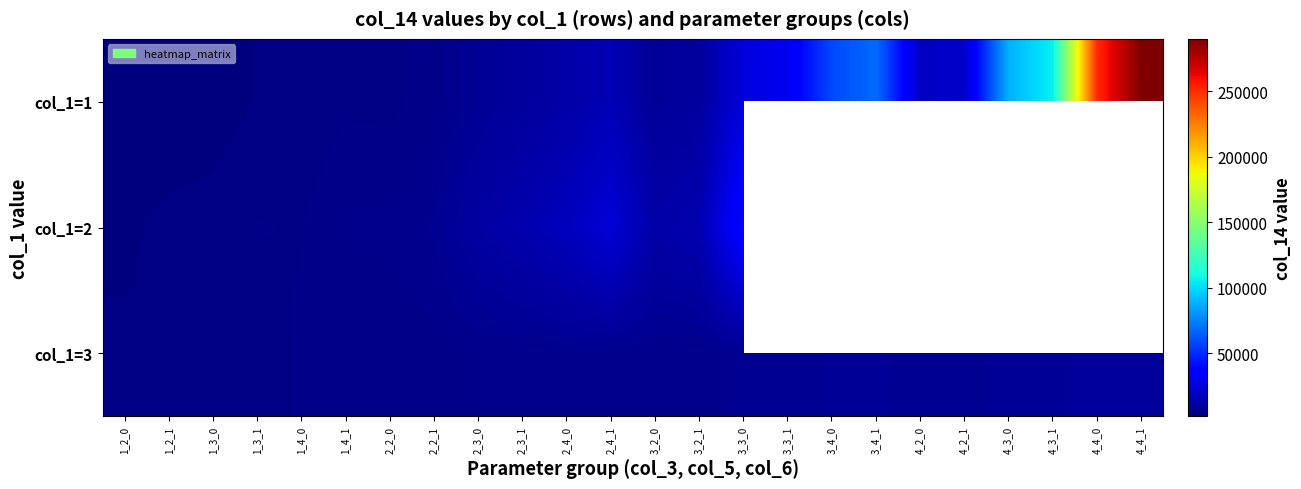

What is the spread (max minus min) of values at 1_3_0?

1254.0